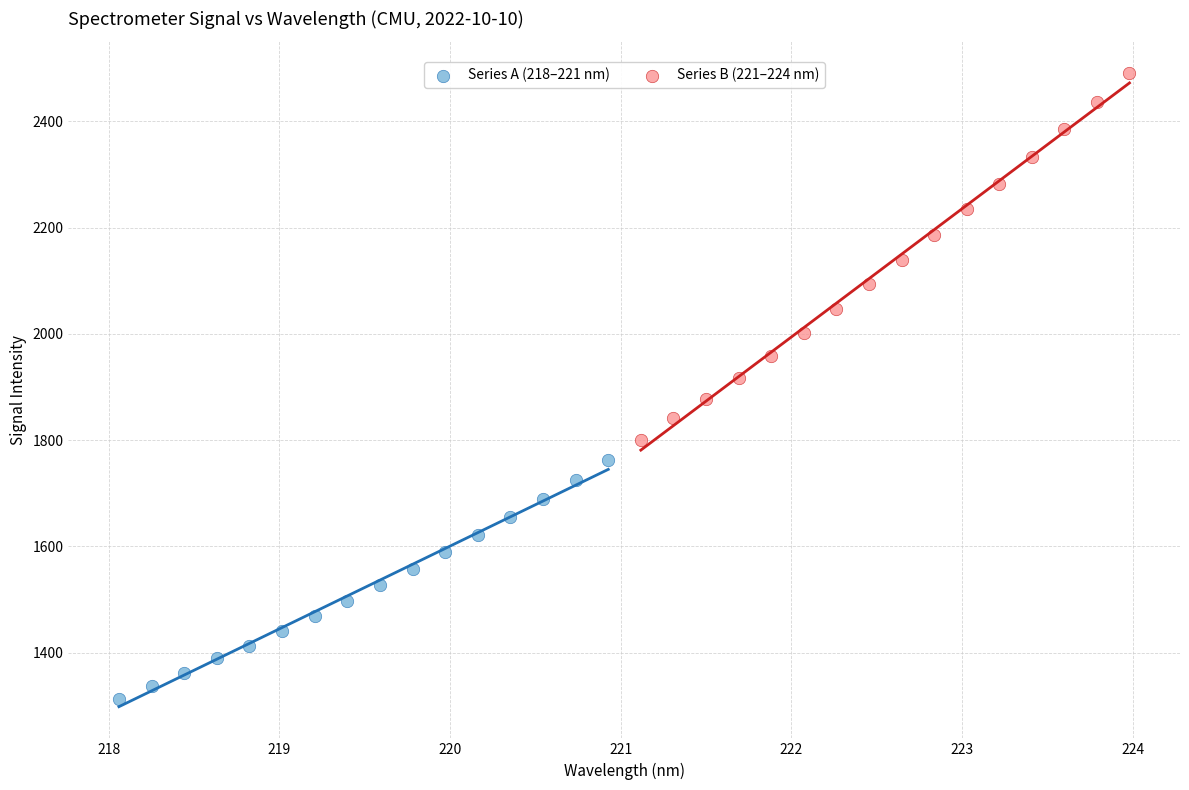

Which series contains the highest Y value?

Series B (221–224 nm)